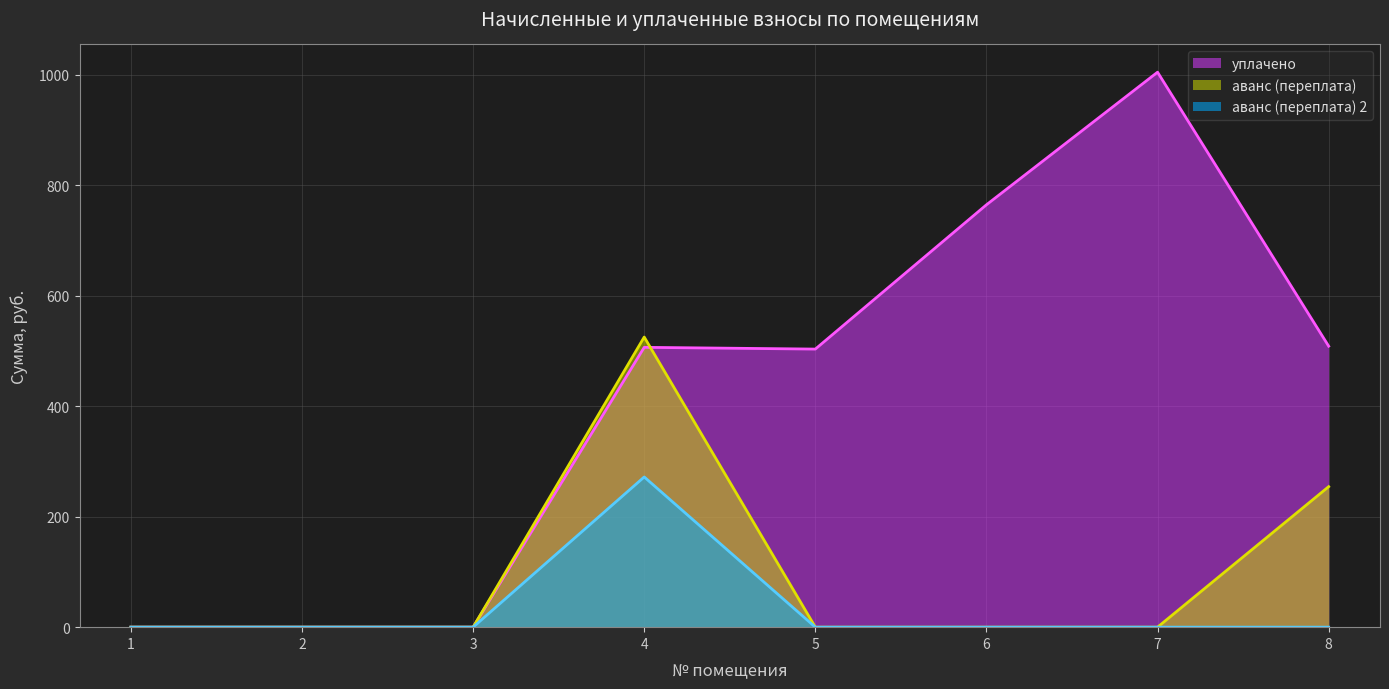

List the series in order of their peak value, lowest first.

аванс (переплата) 2, аванс (переплата), уплачено